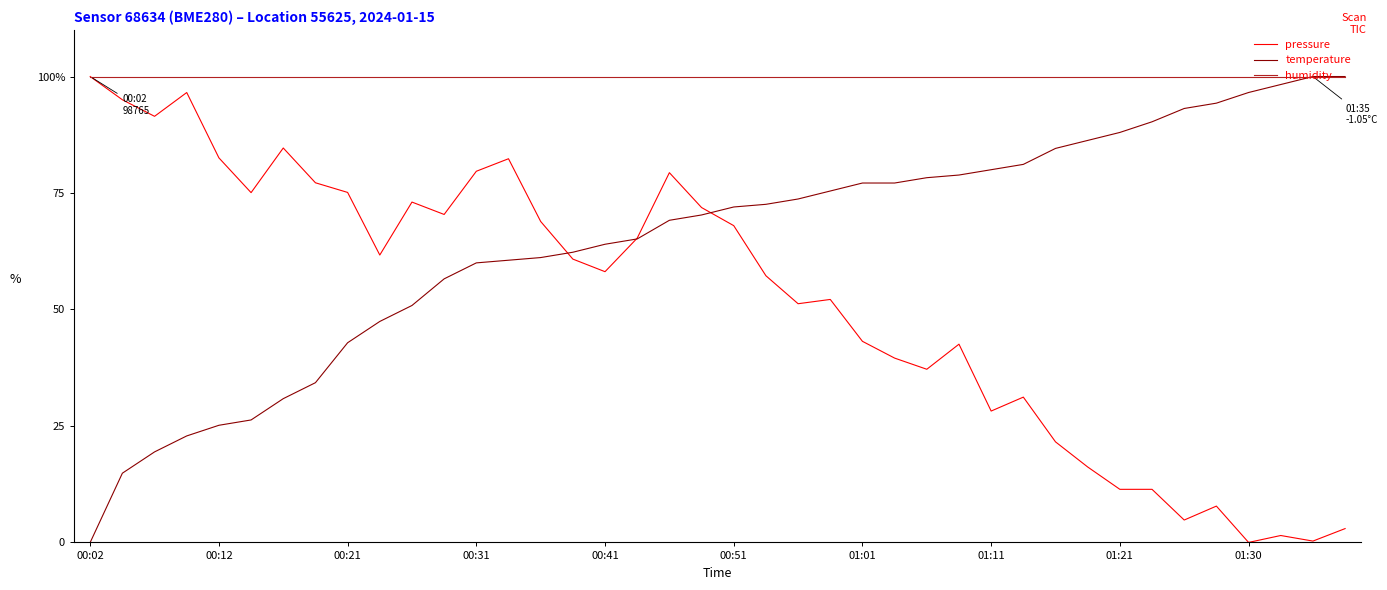

How many interior local valleys does the pressure series have?

11